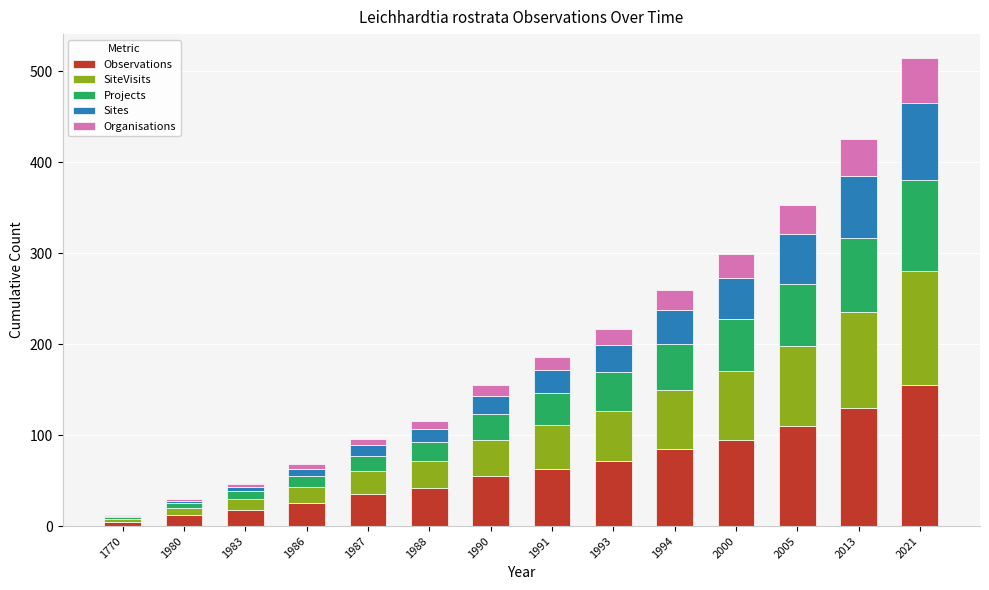

Which category has the highest value in the Observations series?

2021